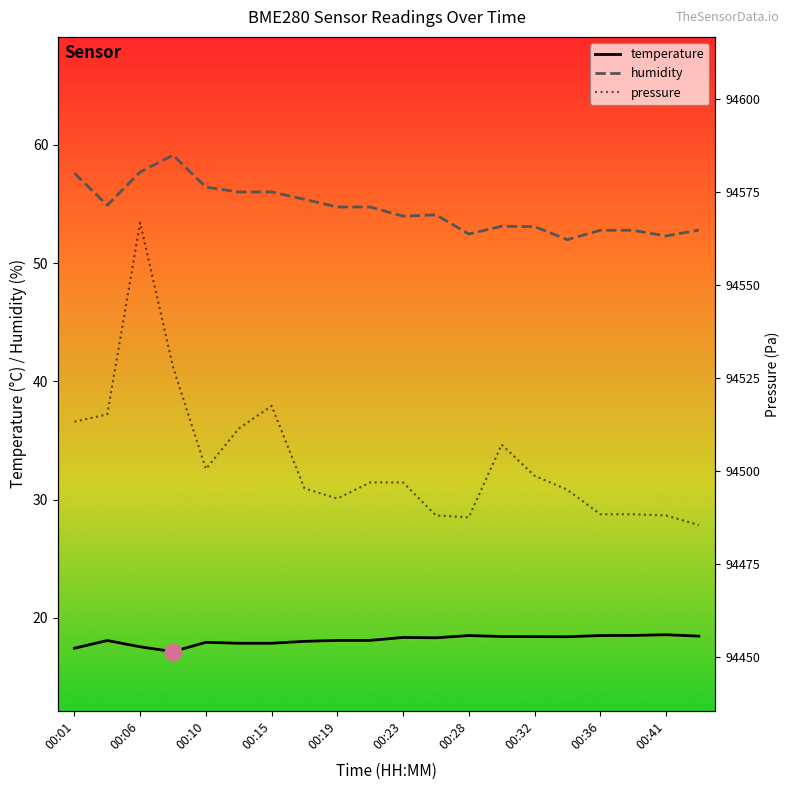

True or false: temperature and humidity cross at least once.

False